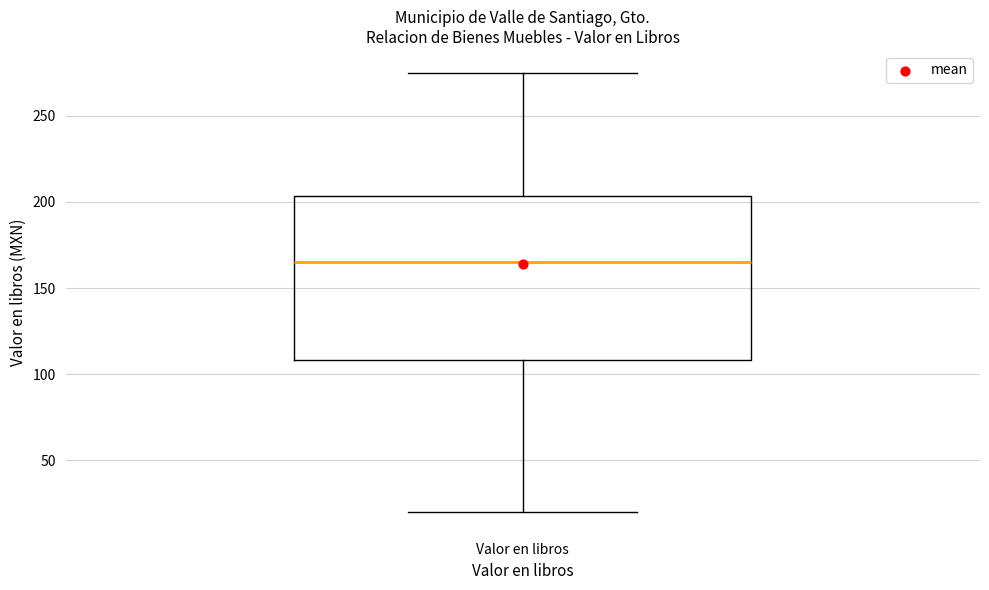

Where does the lower whisker of the box for Valor en libros end on the y-axis? The values are not printed on the chart, so give them approximately, as read against the axis.

20